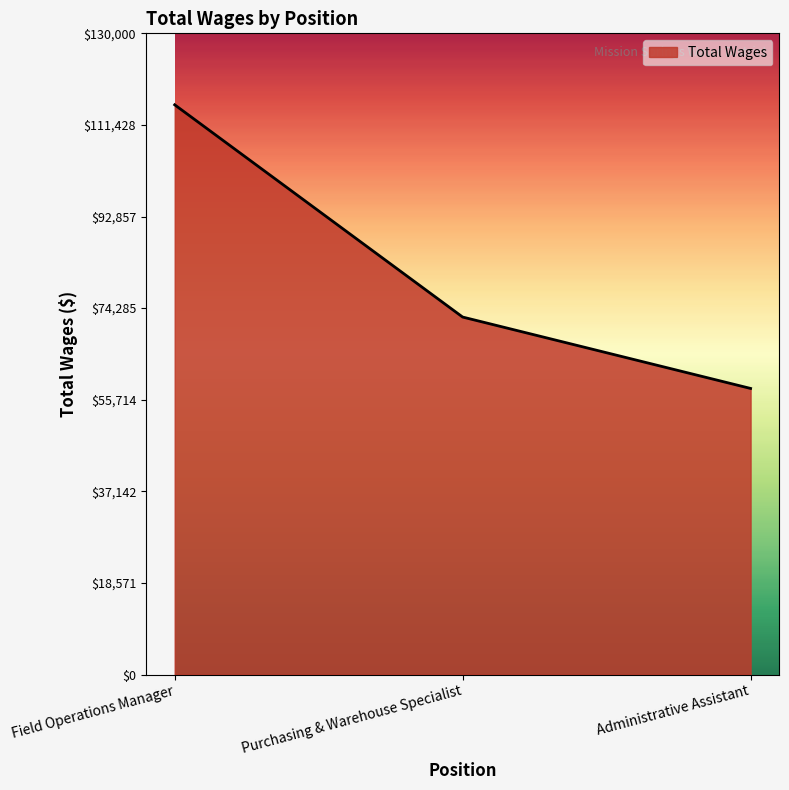

Reading left to right, extract all data points from this chart.

115511	72476	58002